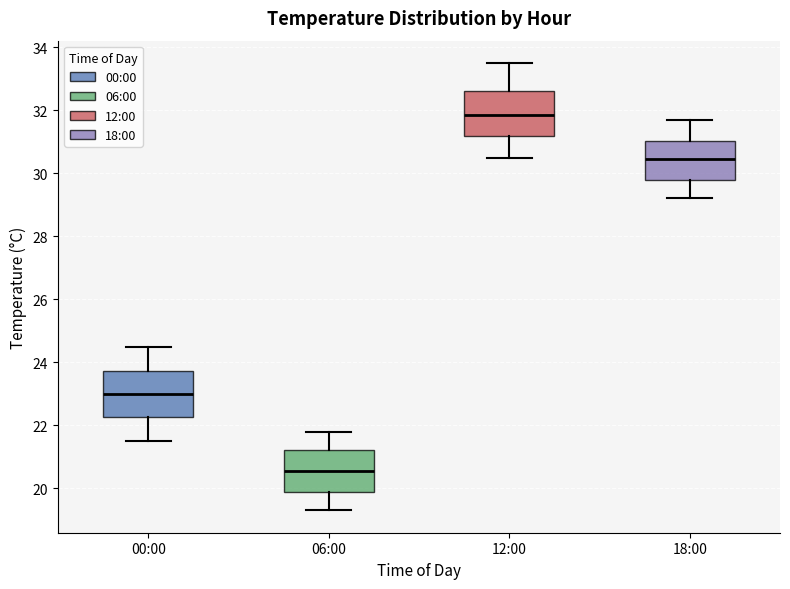

Which box has the lowest median line?

06:00